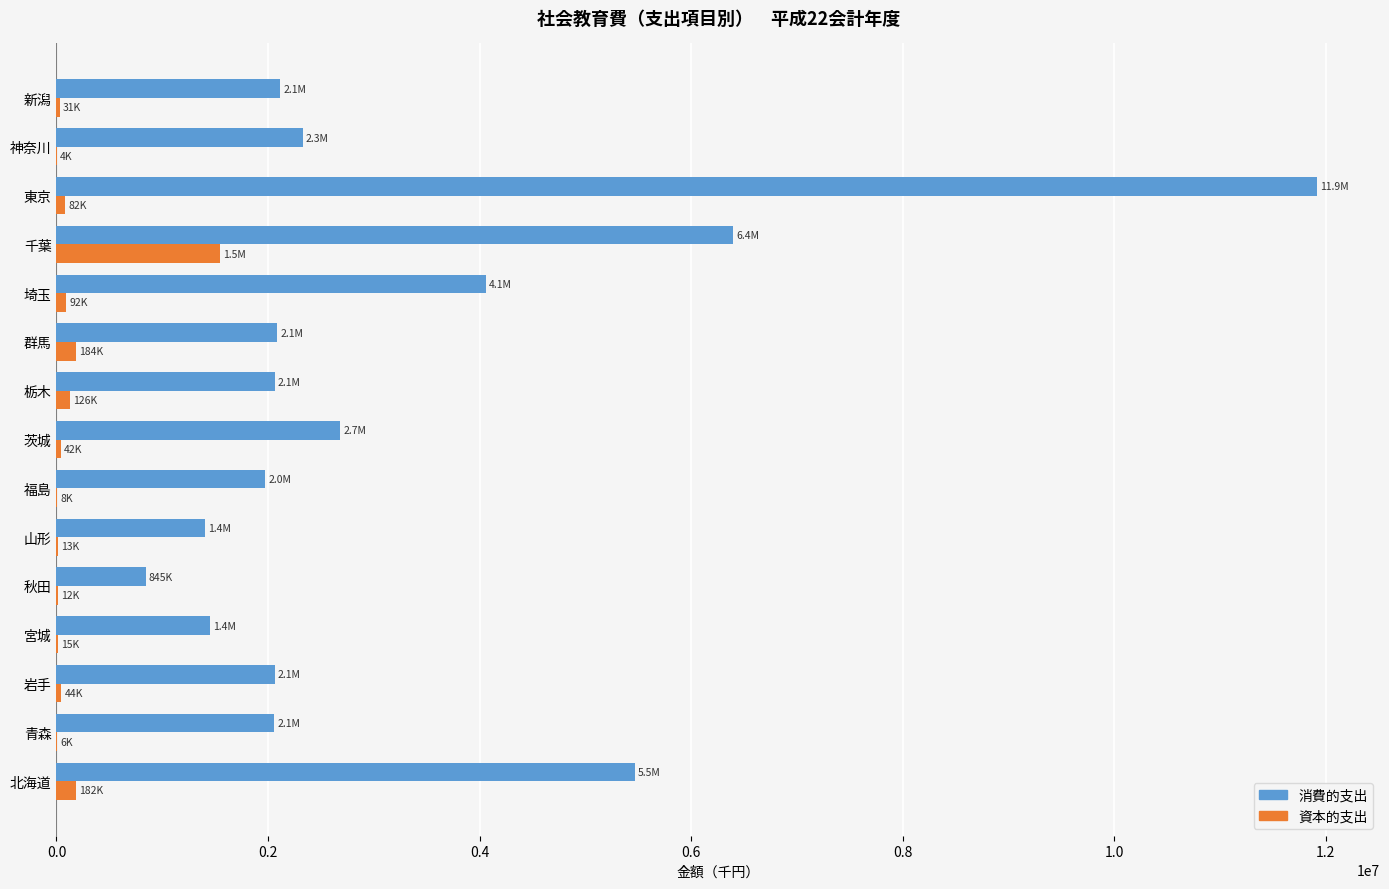

How many data points does each series have?

15